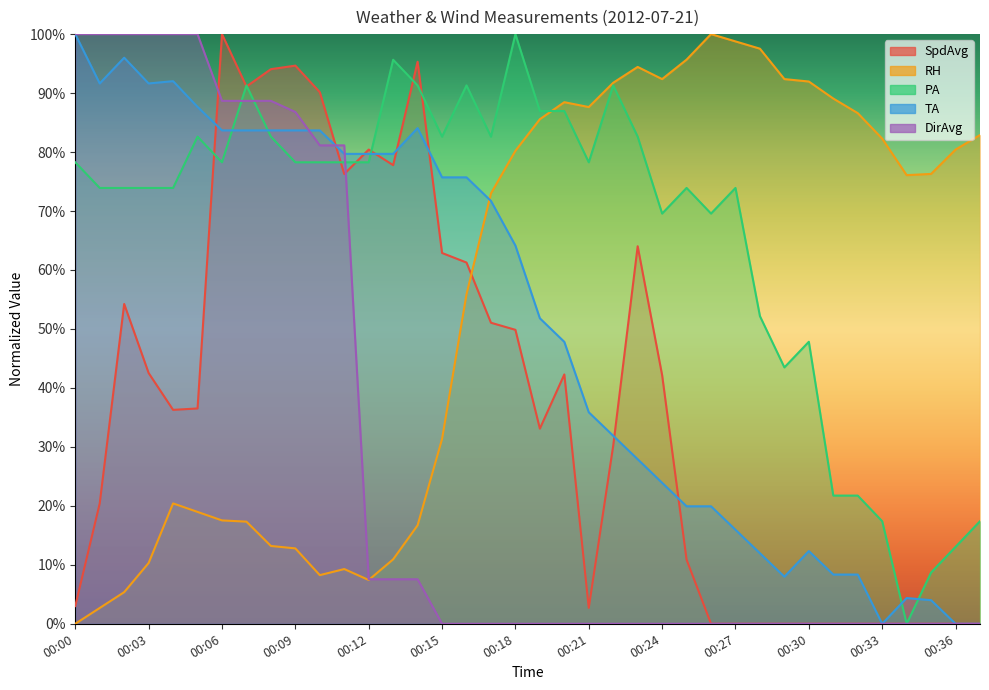

At which category does the chart reach its peak across all series?

00:06